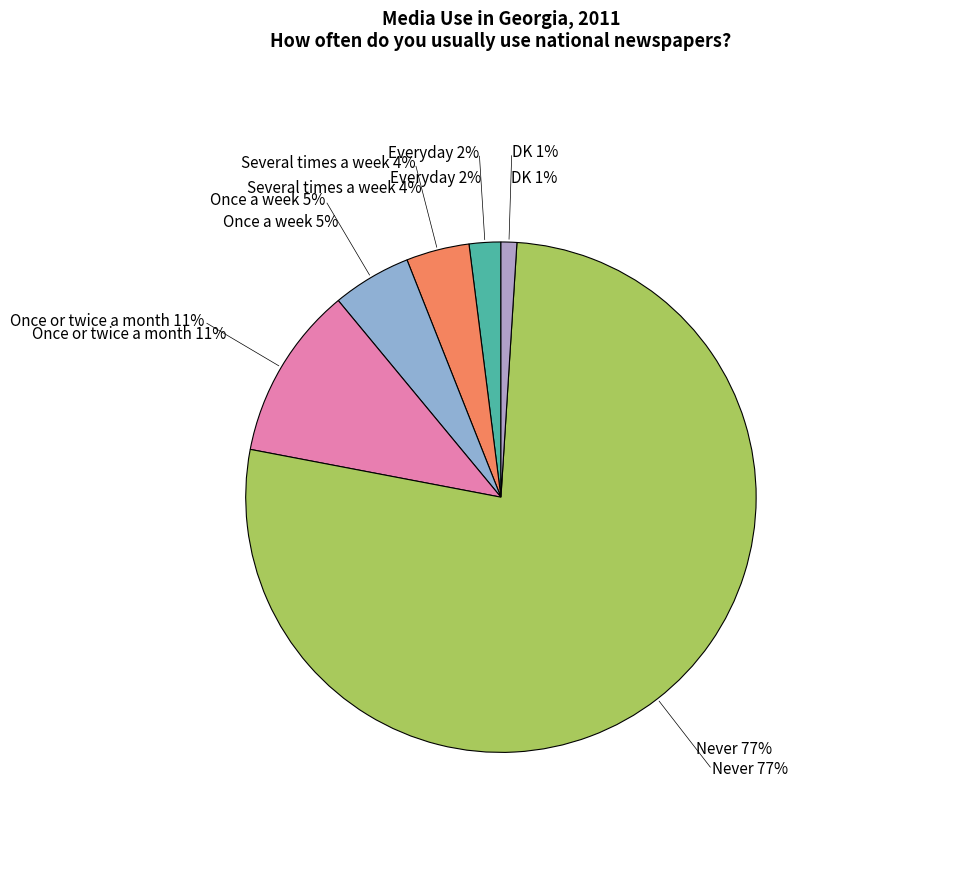

Which slice is the largest?

Never